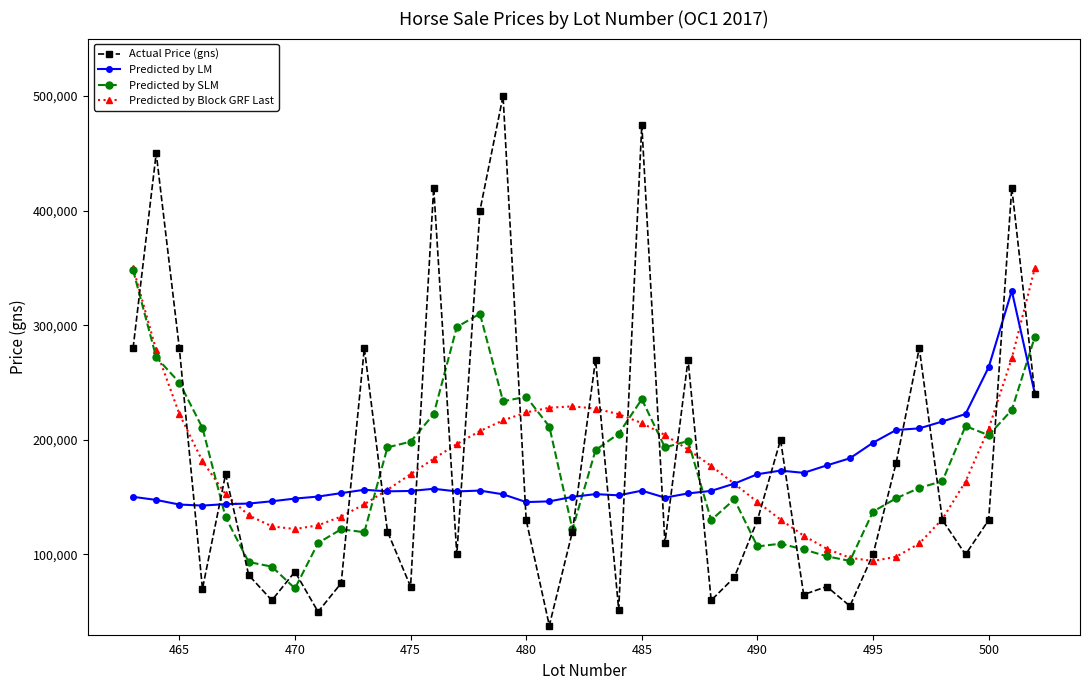

In Actual Price (gns), how many points are lower than both neighbors (excluding endpoints)?

12